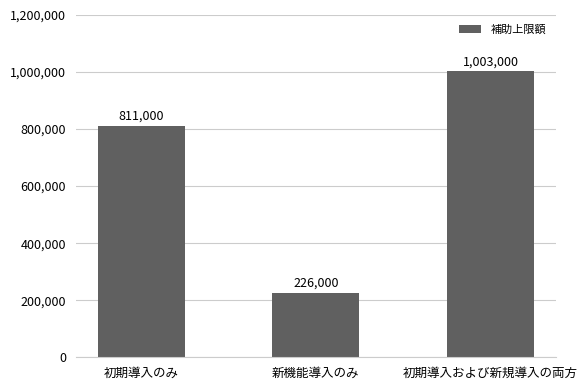

Which label corresponds to the smallest value in the chart?

新機能導入のみ